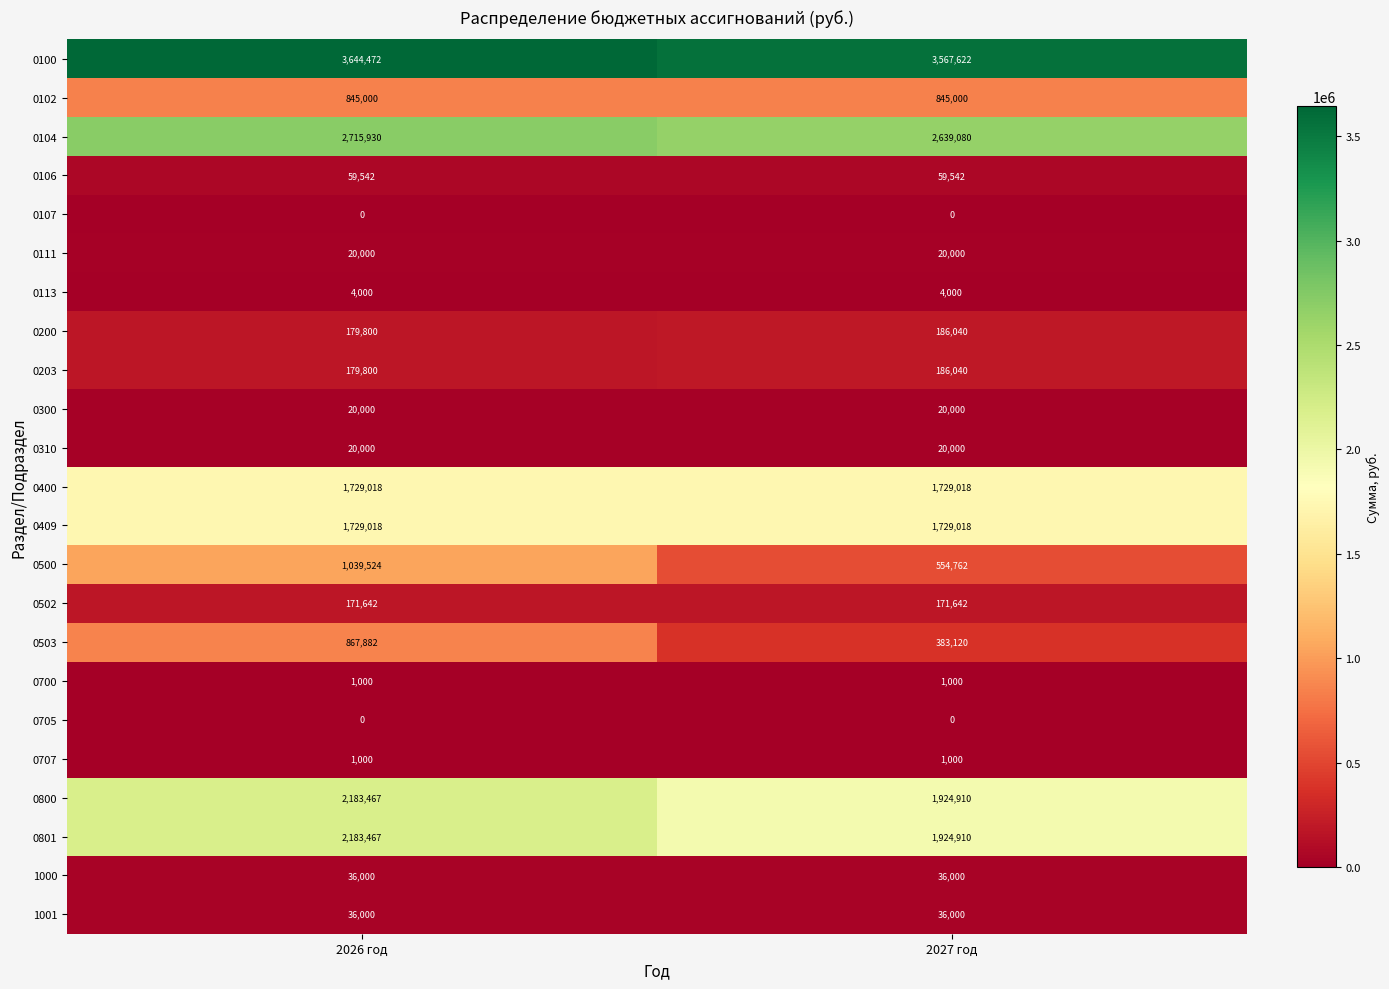

The 0800 series shows 3279392 at 2026 год. True or false?

False